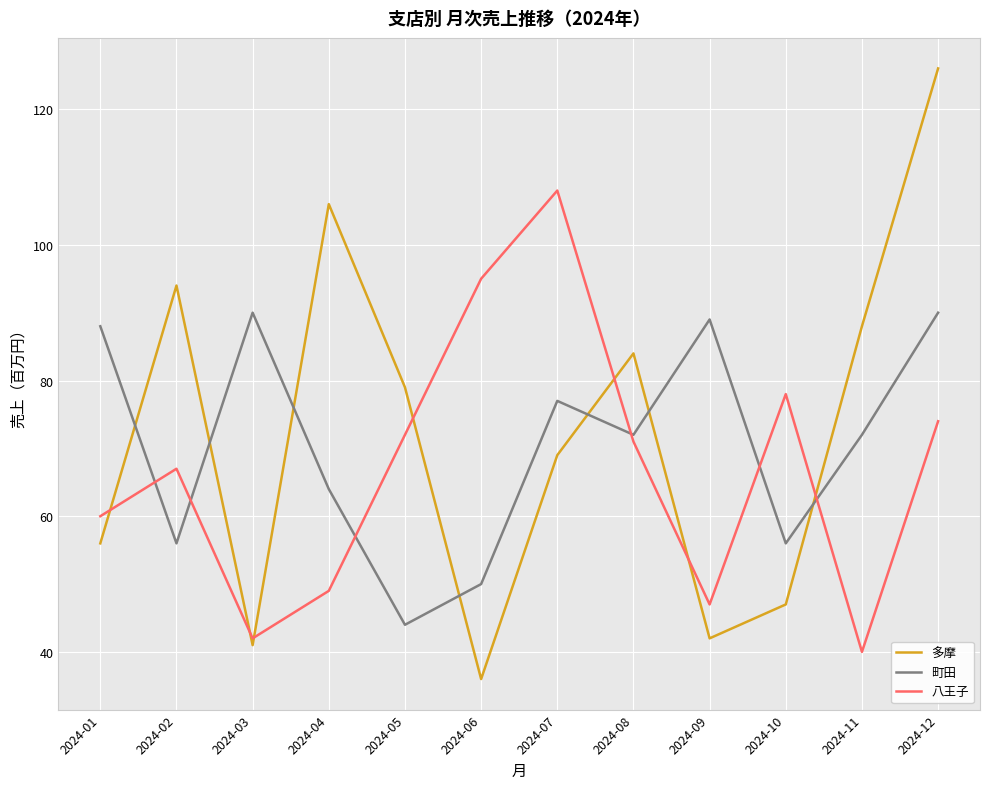

Which label corresponds to the largest value in the chart?

2024-12